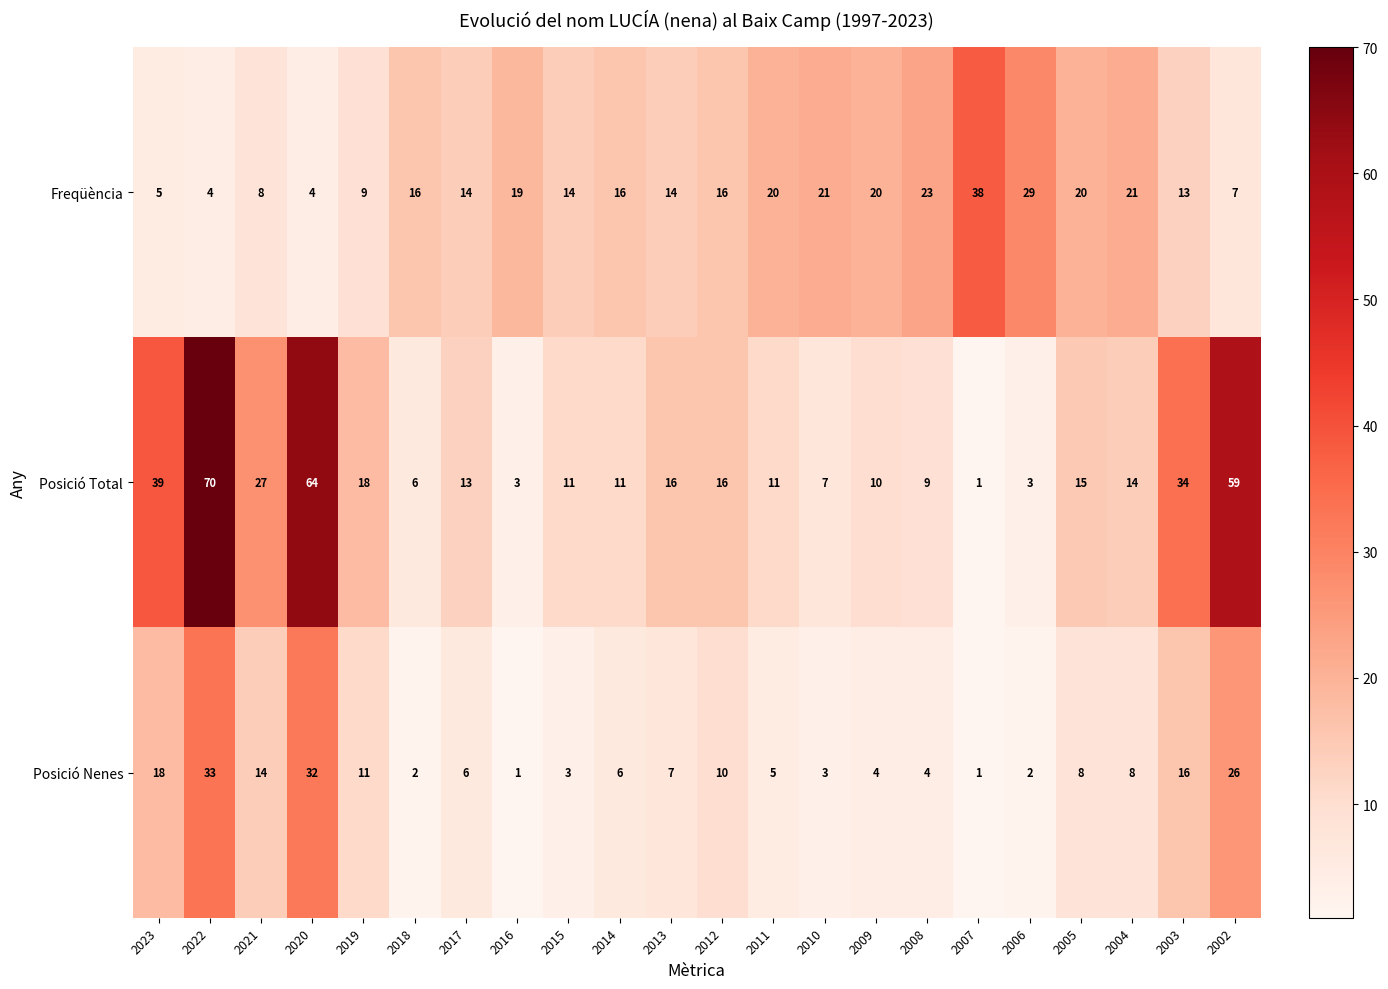

The Posició Total series shows 39 at 2023. True or false?

True